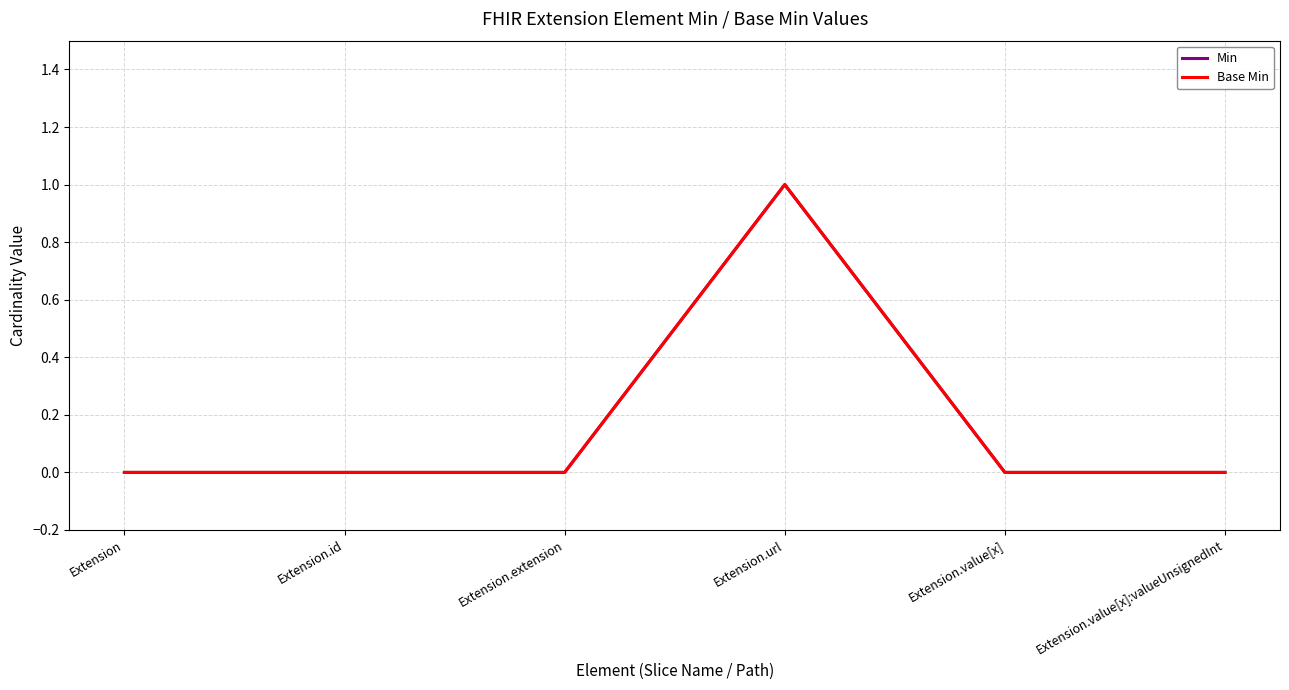

Does the chart display data point markers on the line(s)?

No